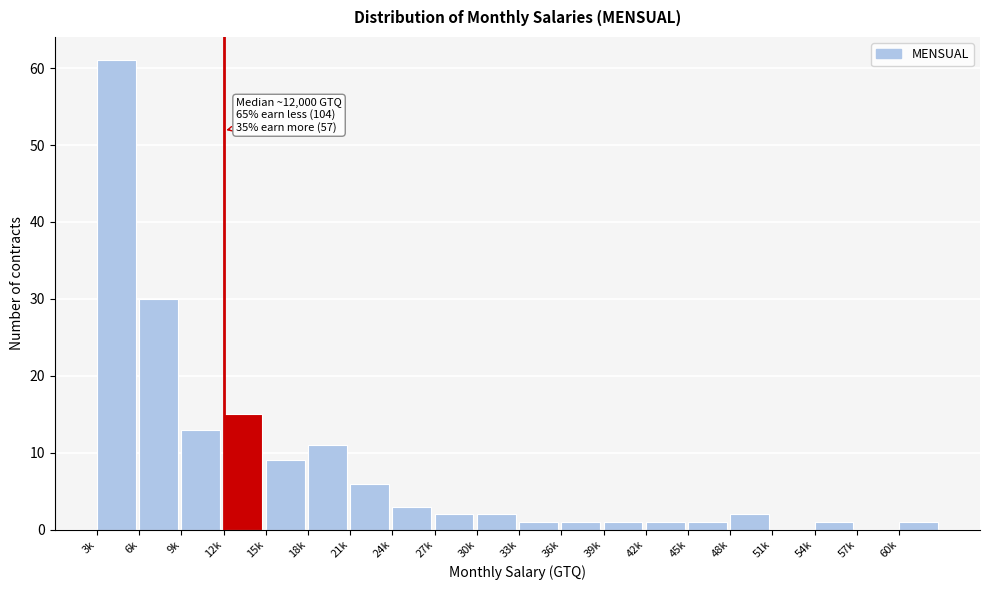

Reading left to right, extract all data points from this chart.

3k=61	6k=30	9k=13	12k=15	15k=9	18k=11	21k=6	24k=3	27k=2	30k=2	33k=1	36k=1	39k=1	42k=1	45k=1	48k=2	51k=0	54k=1	57k=0	60k=1